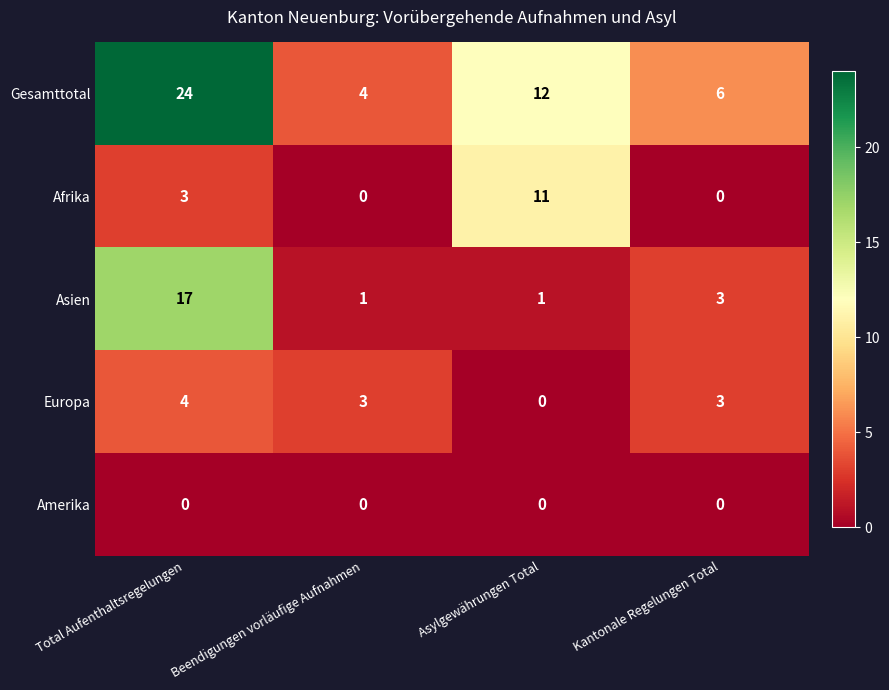

Which series has the largest total across all categories?

Gesamttotal